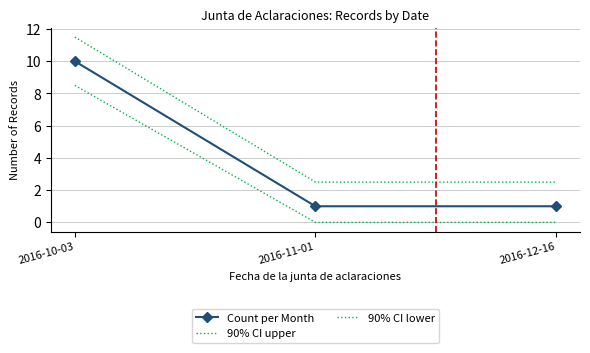

Between 2016-10-03 and 2016-11-01, which series saw the biggest shift?

Count per Month